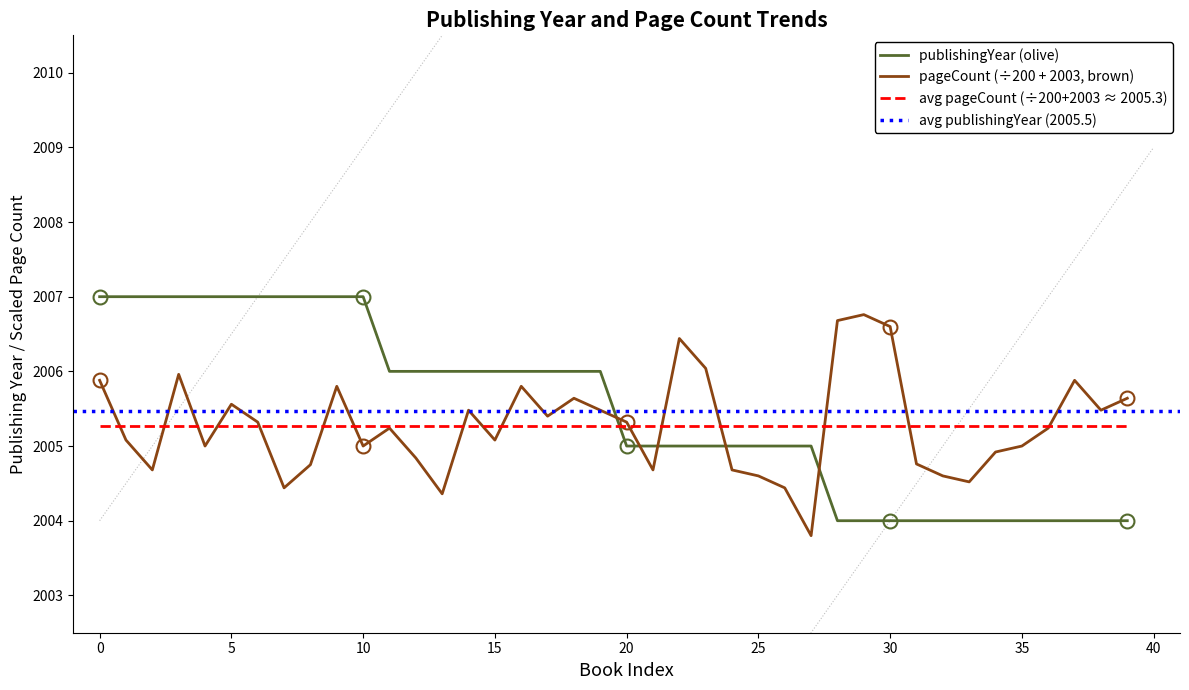

The avg pageCount (÷200+2003 ≈ 2005.3) series shows 535.2 at 15. True or false?

False